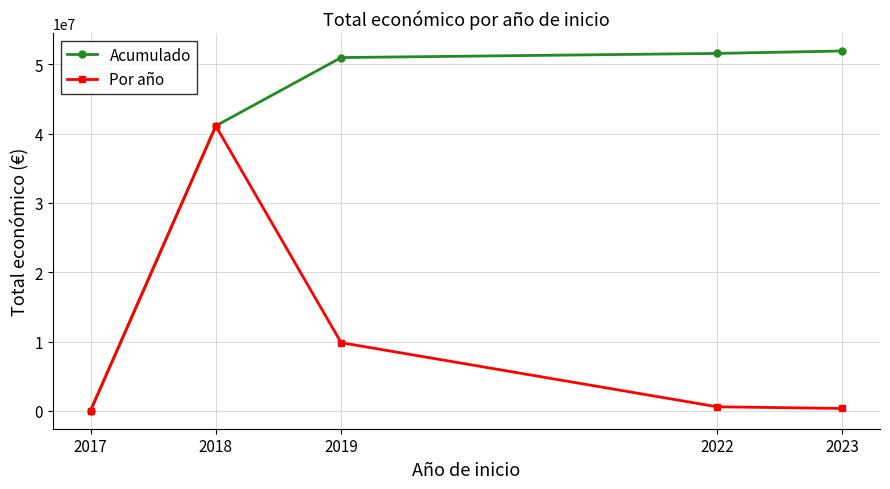

Reading left to right, what are all the values shown in this chart?

Acumulado: 26995	41134486	50982418	51581090	51933229
Por año: 26995	41107491	9847932	598672	352139